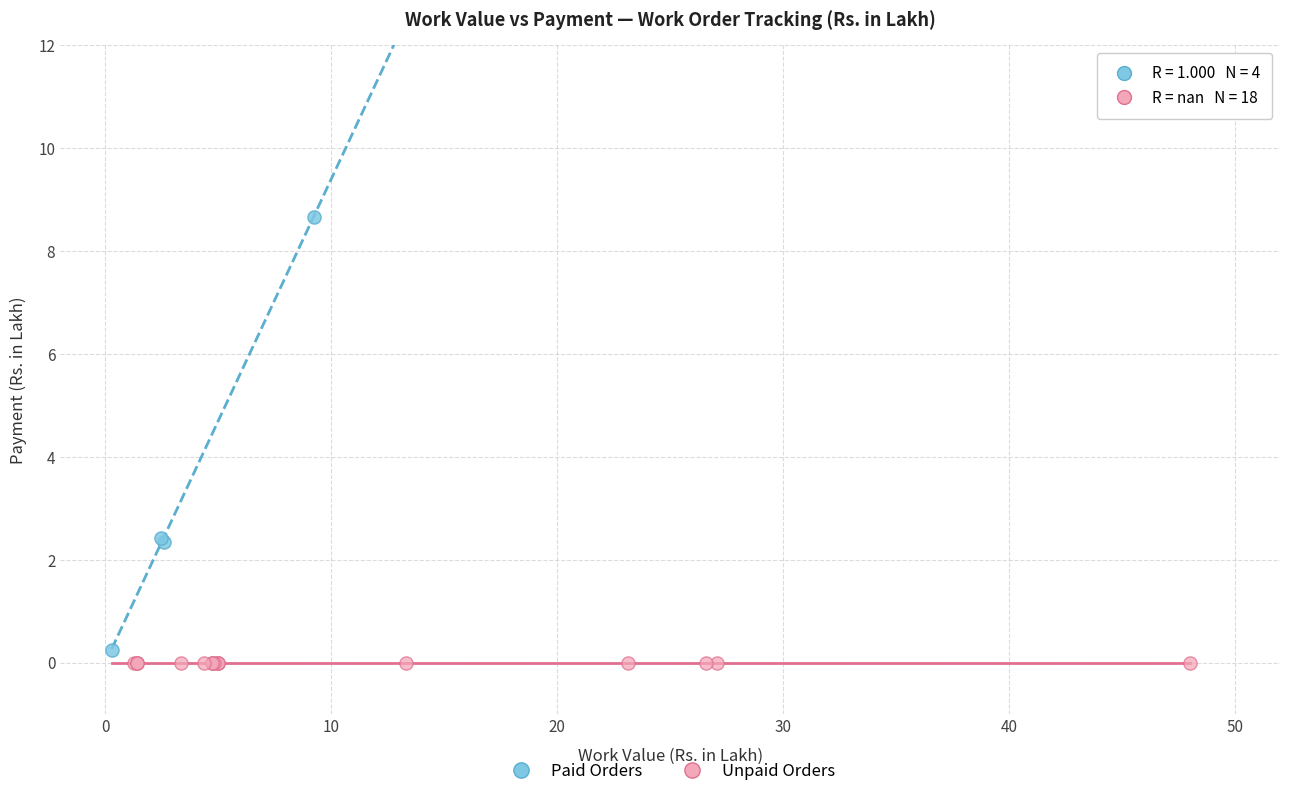

Which series contains the highest Y value?

Paid Orders